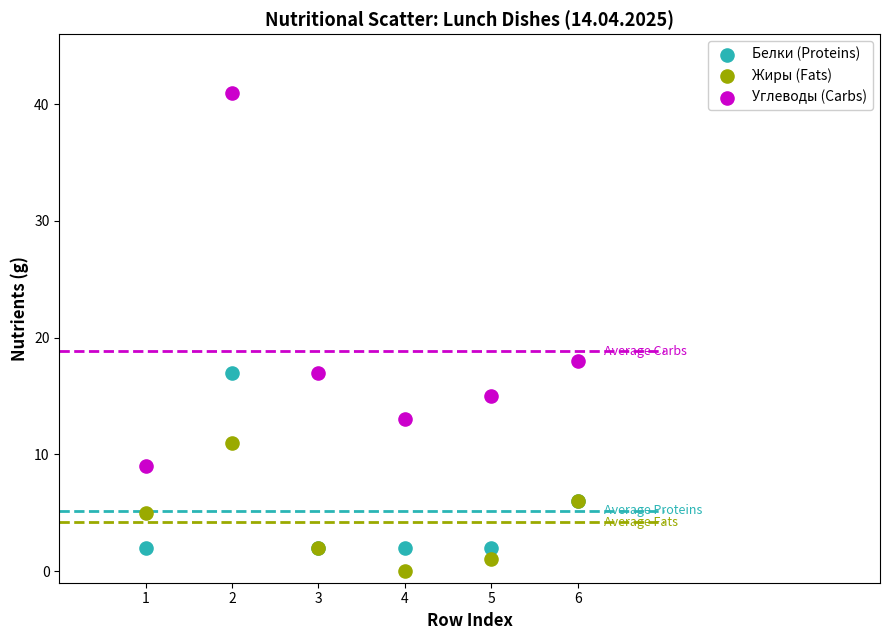

Which series has the largest Y range (max minus min)?

Углеводы (Carbs)